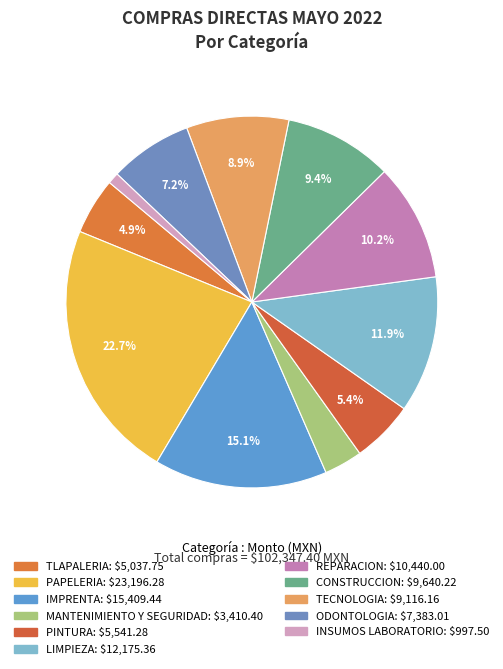

To the nearest percent, what portion does MANTENIMIENTO Y SEGURIDAD represent?

3%